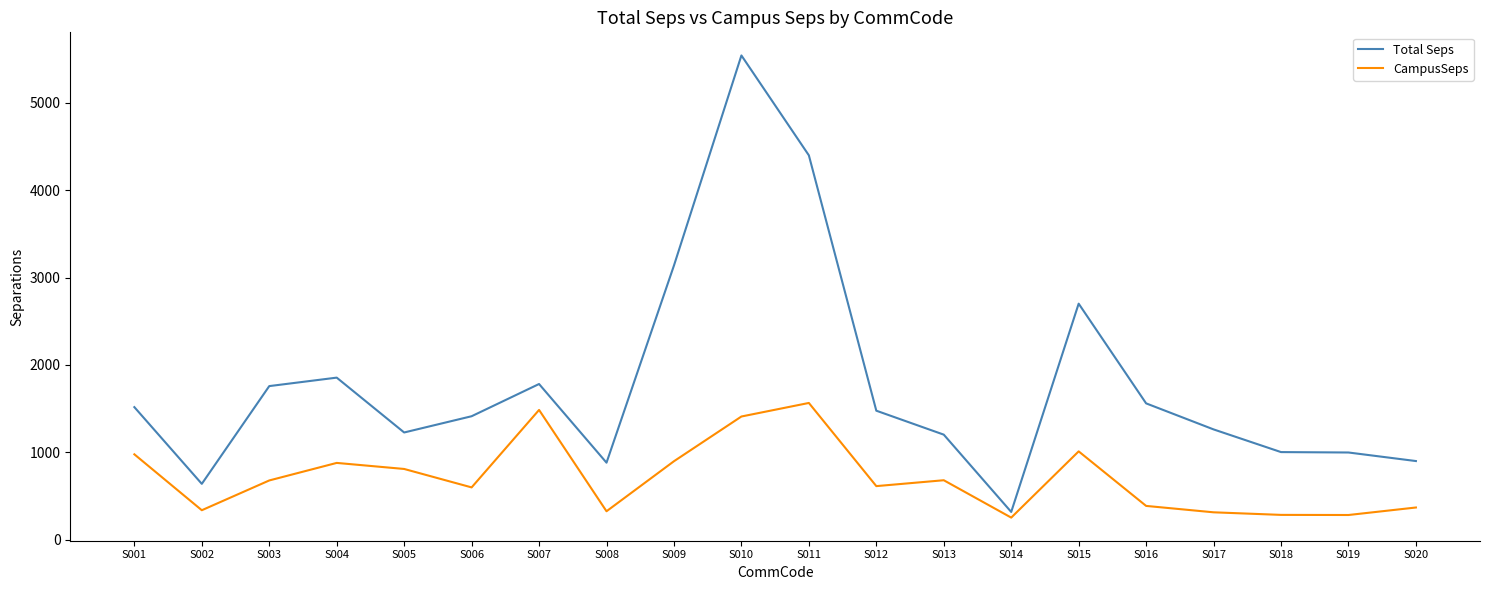

What is the spread (max minus min) of values at S002?

301.8